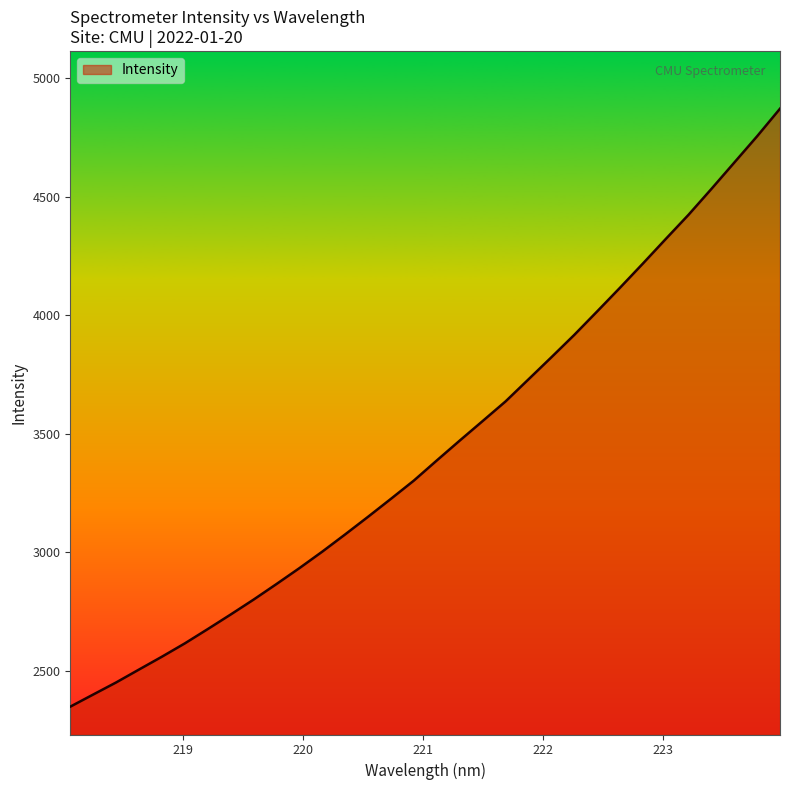

What is the greatest value displayed?

4871.6